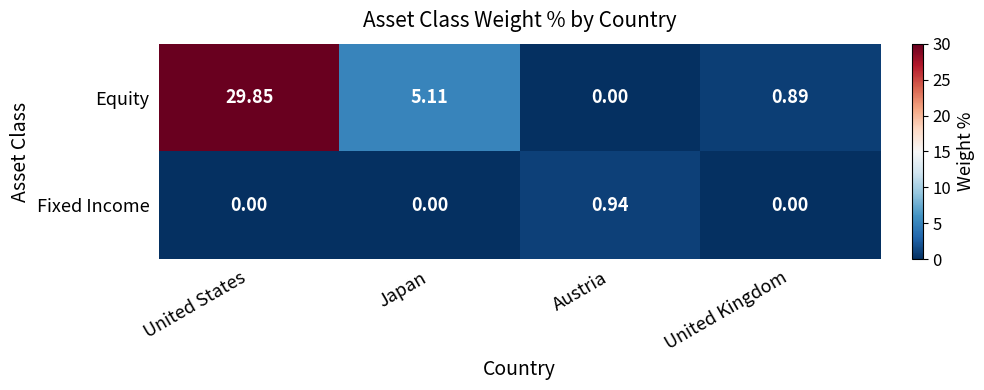

Between United States and United Kingdom, which series saw the biggest shift?

Equity